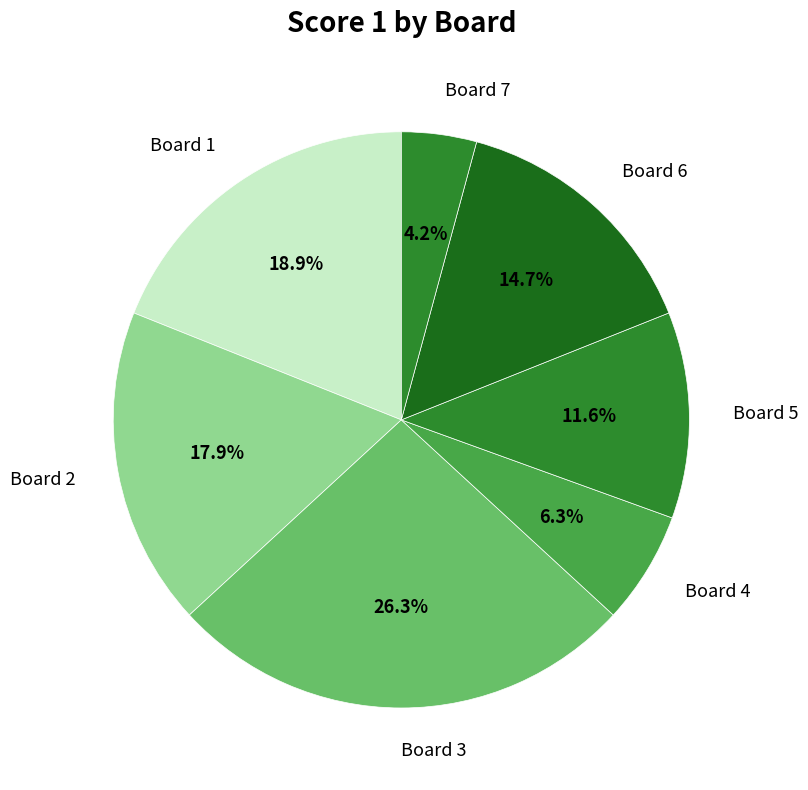

To the nearest percent, what is the difference between the largest and smallest slice percentages?

22%